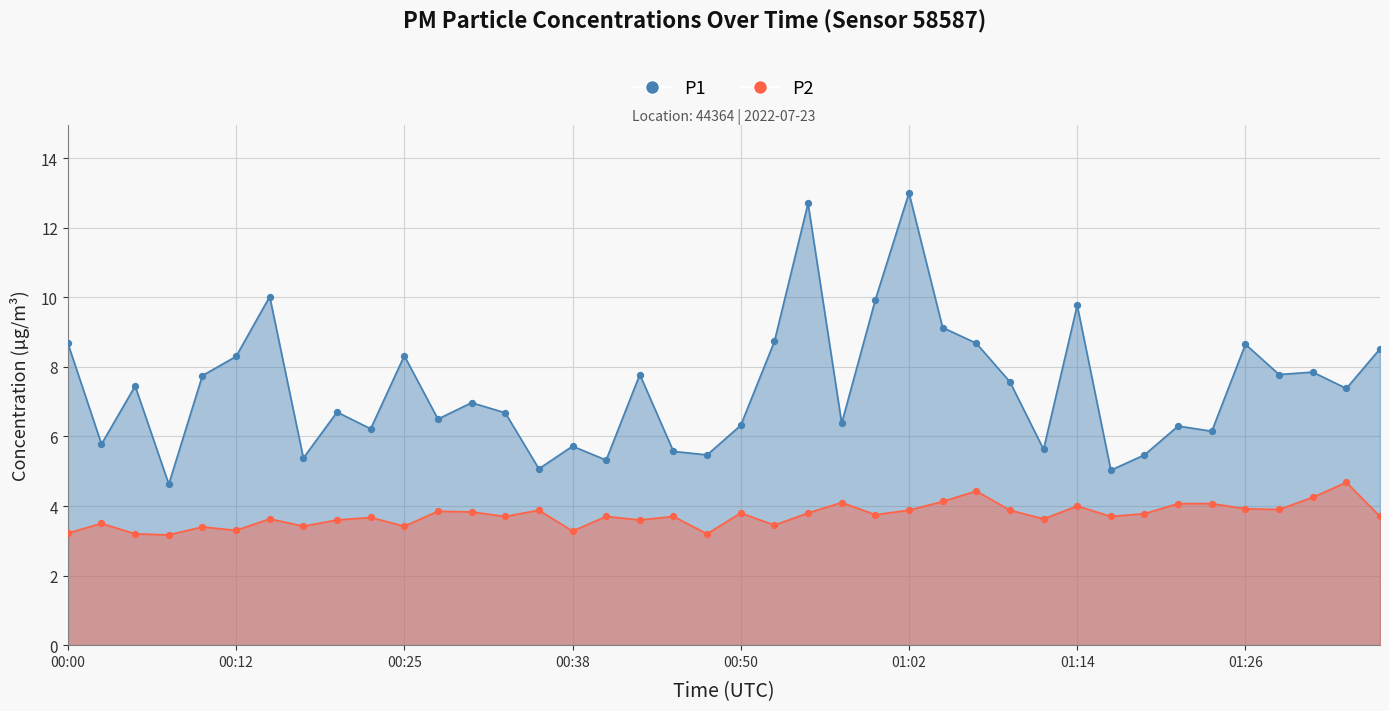

Is the value of P2 at 01:09 greater than the value of P1 at 00:10?

No